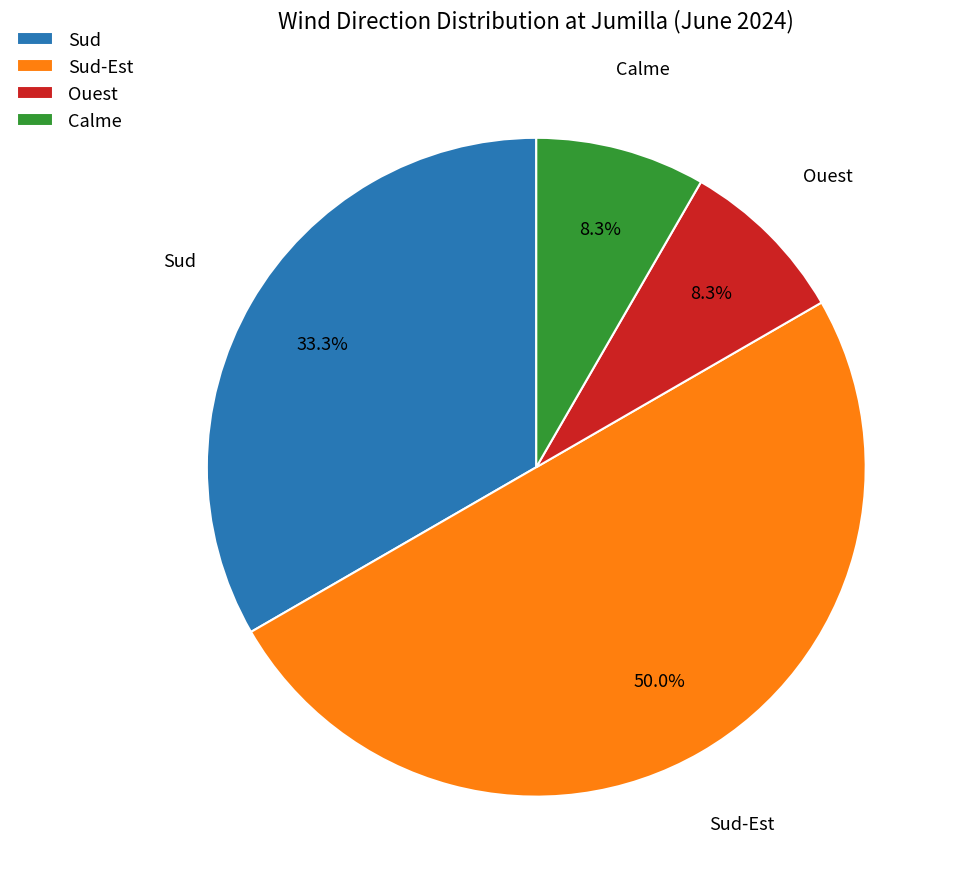

What percentage is the Sud slice, to the nearest percent?

33%